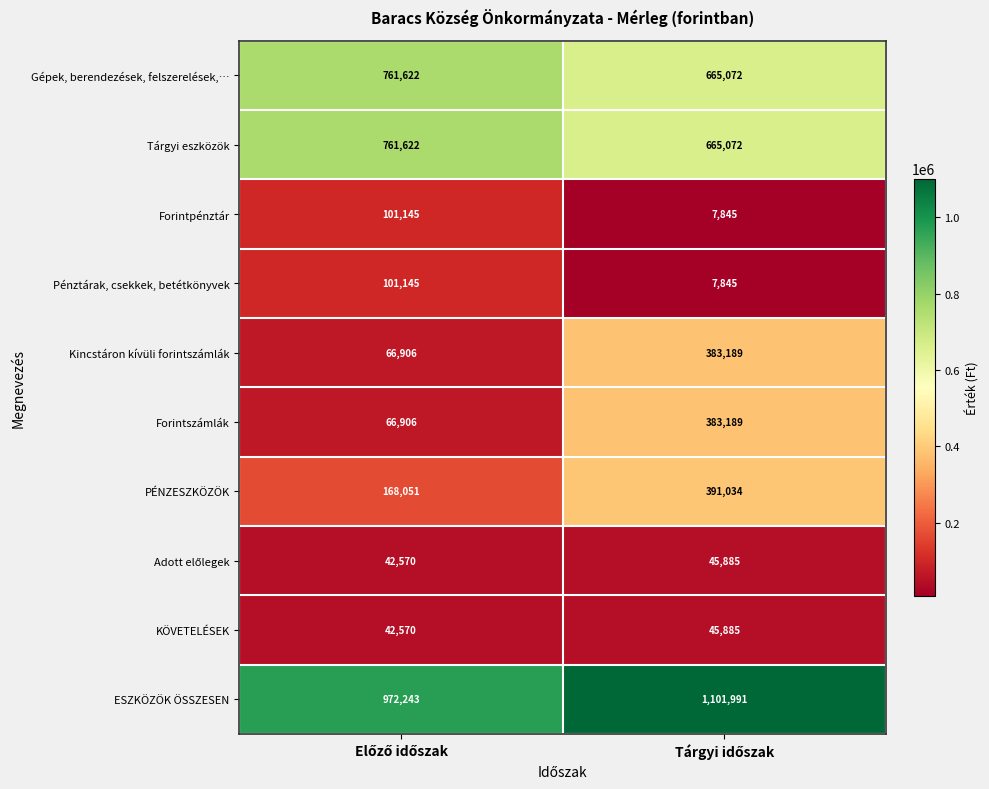

What is the maximum value shown in the chart?

1101991